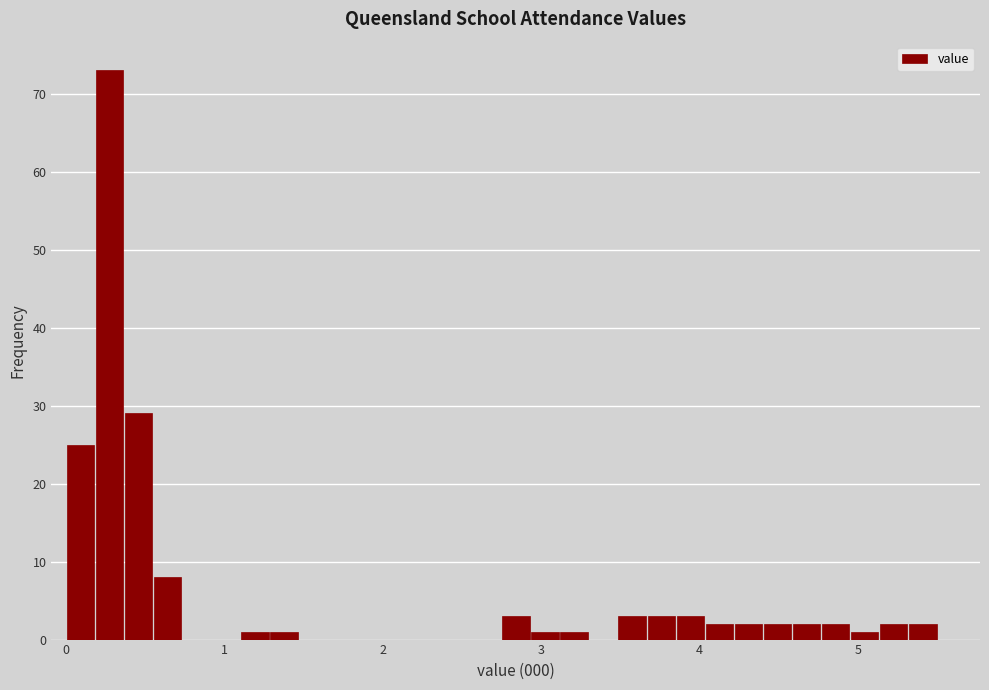

Around what value on the x-axis is the tallest bar? Give the approximate position of its centre, as read against the axis.

0.3